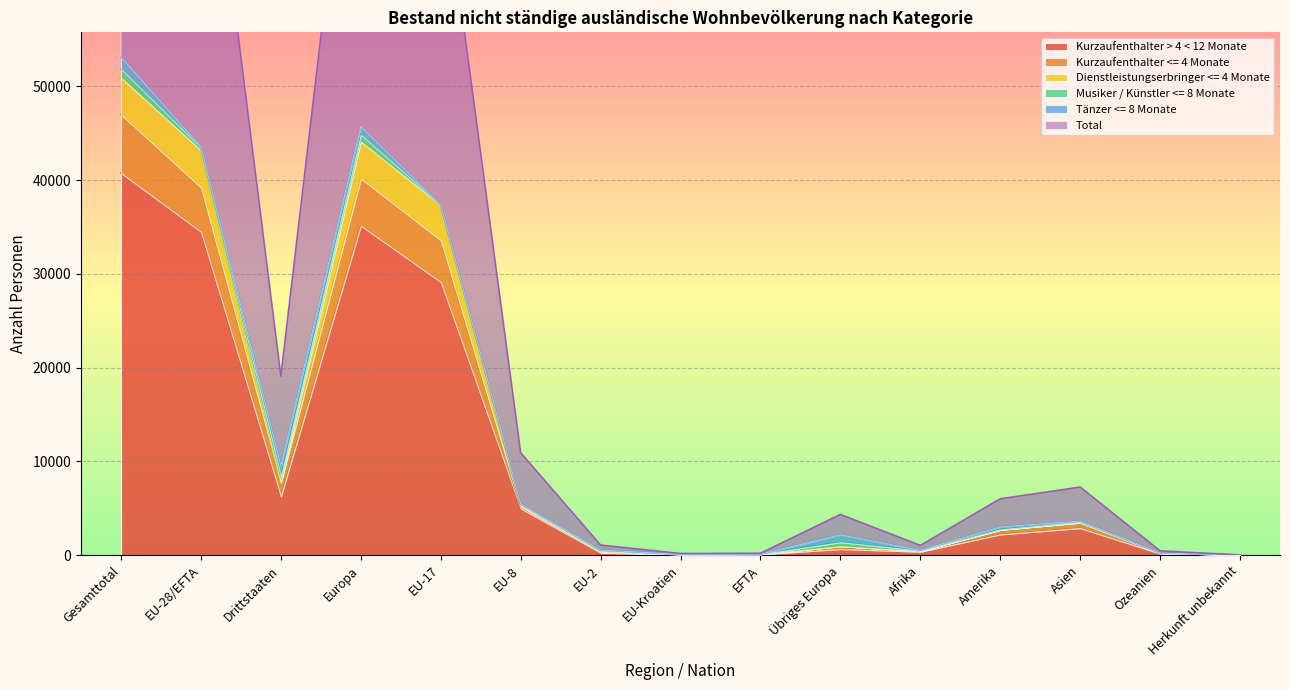

Where is the first local minimum for Kurzaufenthalter <= 4 Monate?

Drittstaaten